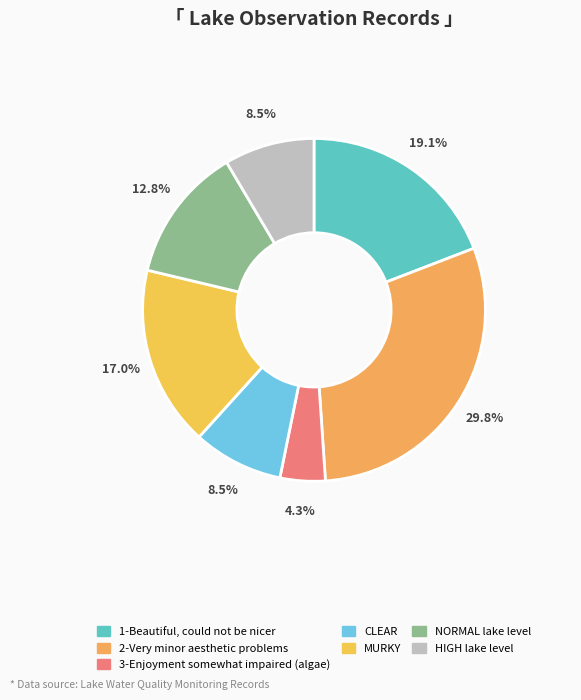

Is 3-Enjoyment somewhat impaired (algae) the majority of the pie?

No